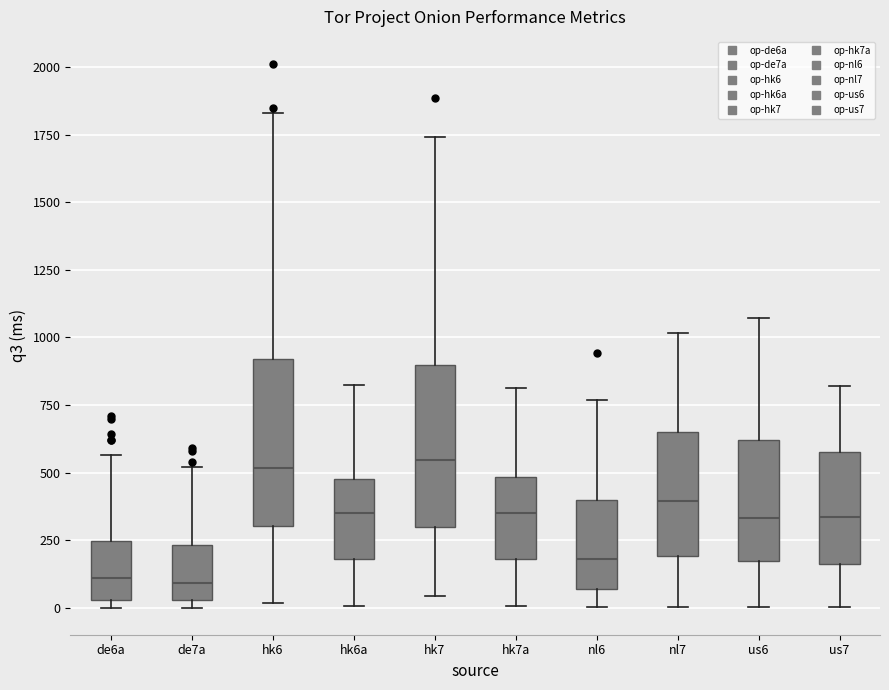

Where is the lower edge of the box for us7 on the y-axis? The values are not printed on the chart, so give them approximately, as read against the axis.

150